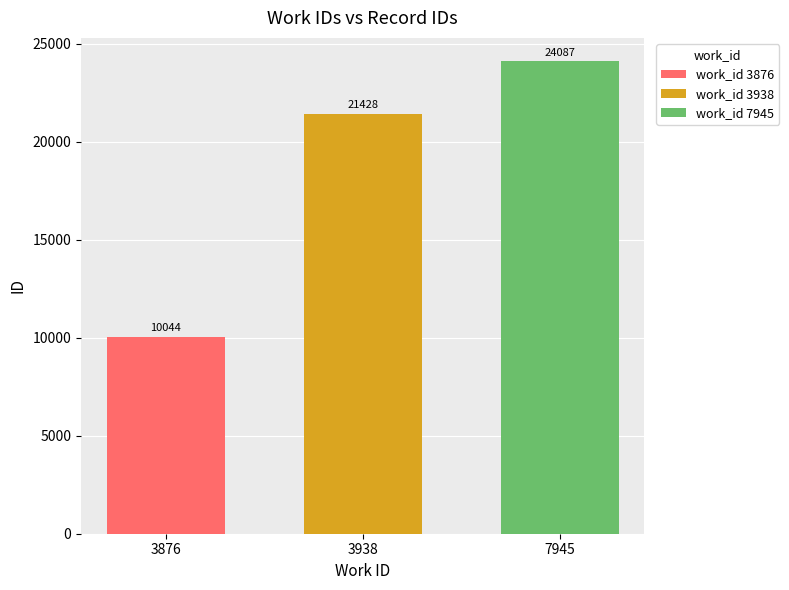

What is the smallest value displayed?

10044